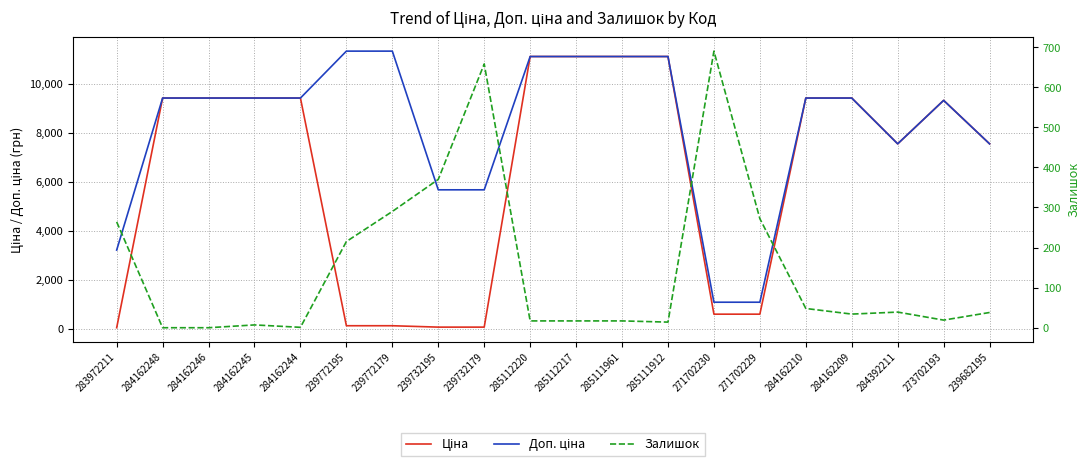

Between 284162246 and 284162245, which is larger?

284162246